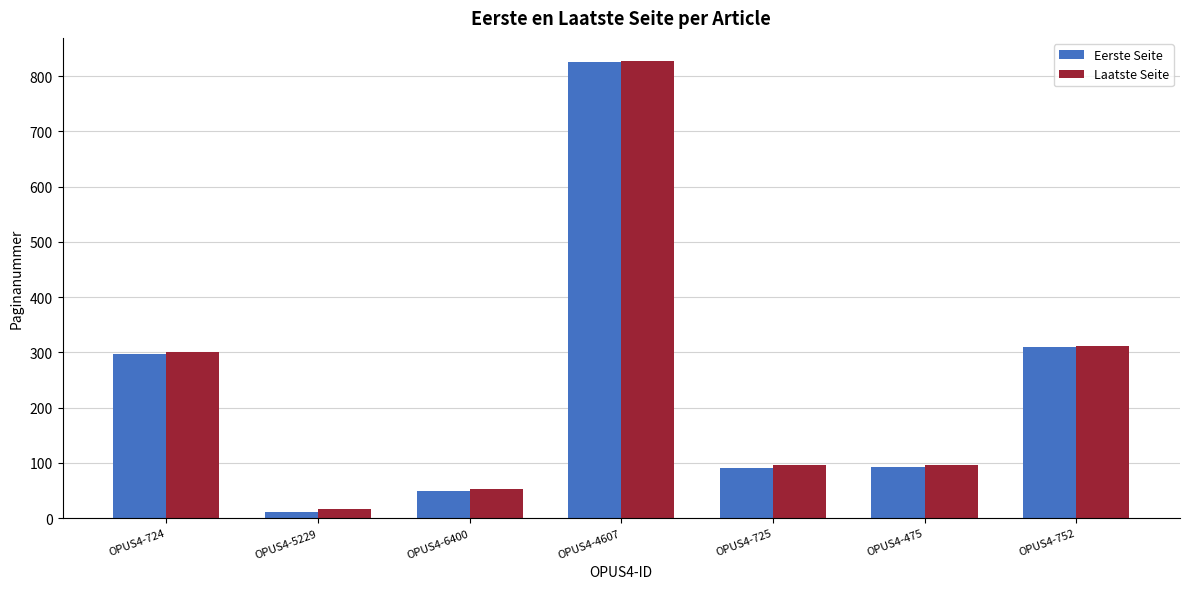

At which label is Eerste Seite closest to 418?

OPUS4-752